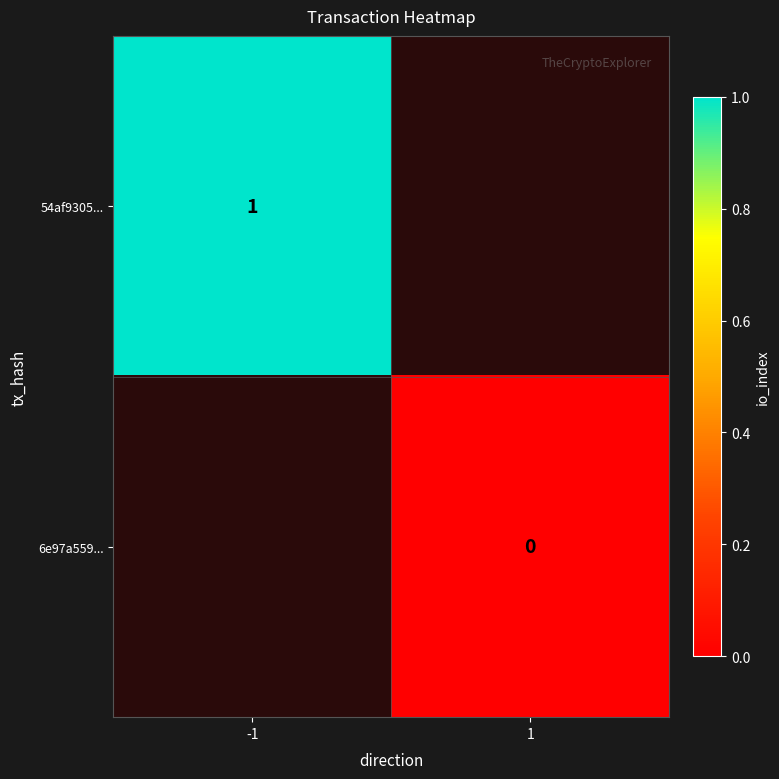

Is it true that 54af9305... equals 1 at -1?

True